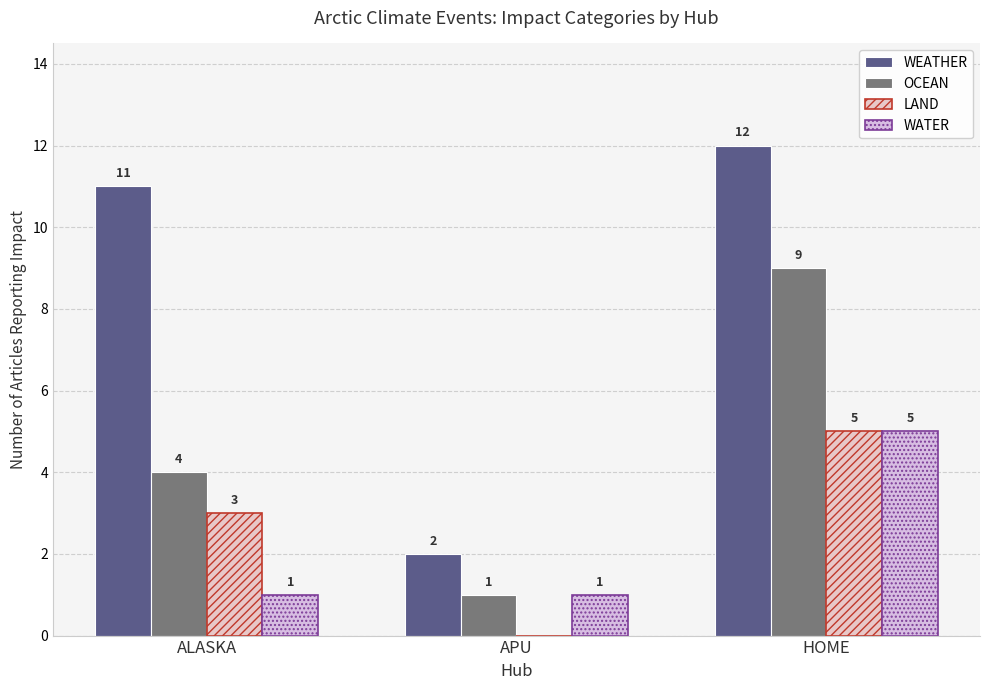

Which series has the largest total across all categories?

WEATHER